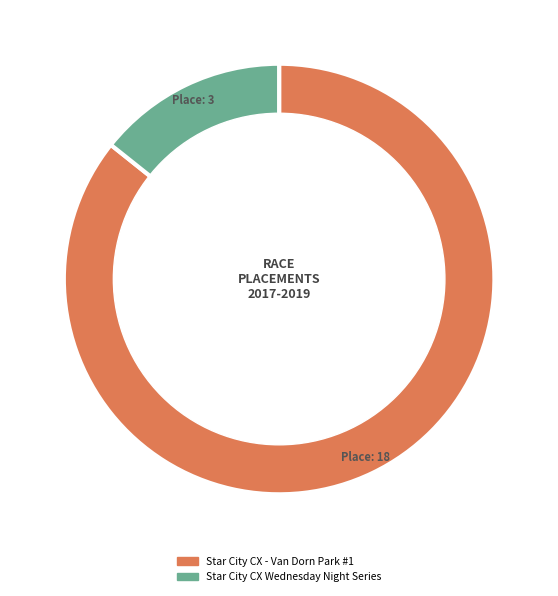

Is the sum of Star City CX Van Dorn Park #1 and Star City CX Wednesday Night Series greater than half?

Yes